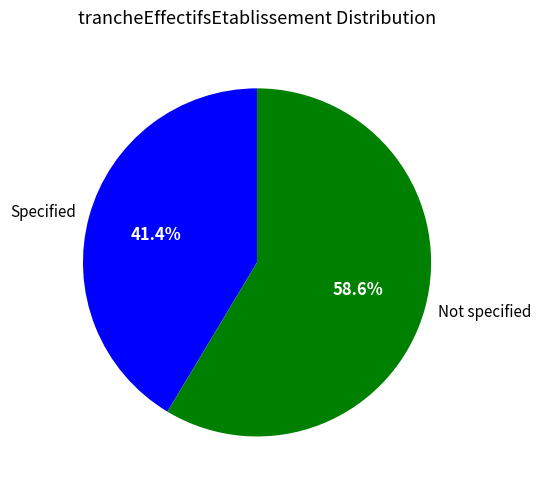

Is there any slice that represents more than half of the pie?

Yes